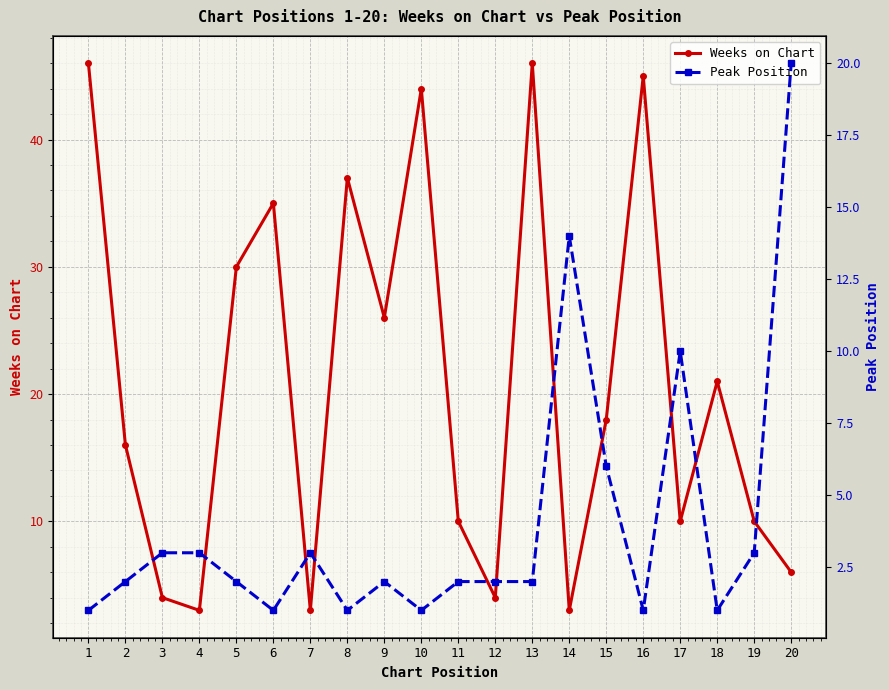

Rank the series by their maximum value, from highest to lowest.

Weeks on Chart, Peak Position